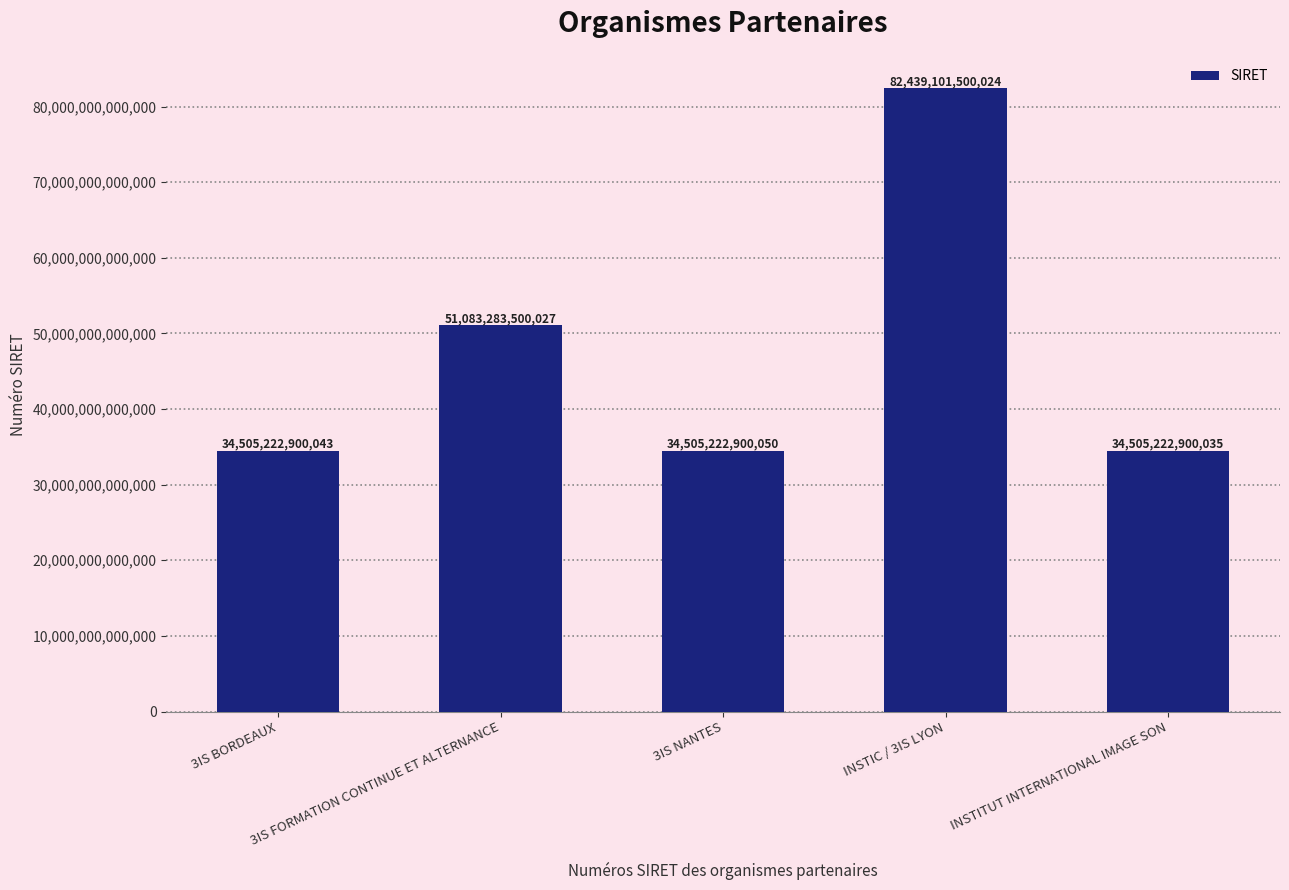

Rank the categories by value from lowest to highest.

INSTITUT INTERNATIONAL IMAGE SON, 3IS BORDEAUX, 3IS NANTES, 3IS FORMATION CONTINUE ET ALTERNANCE, INSTIC / 3IS LYON